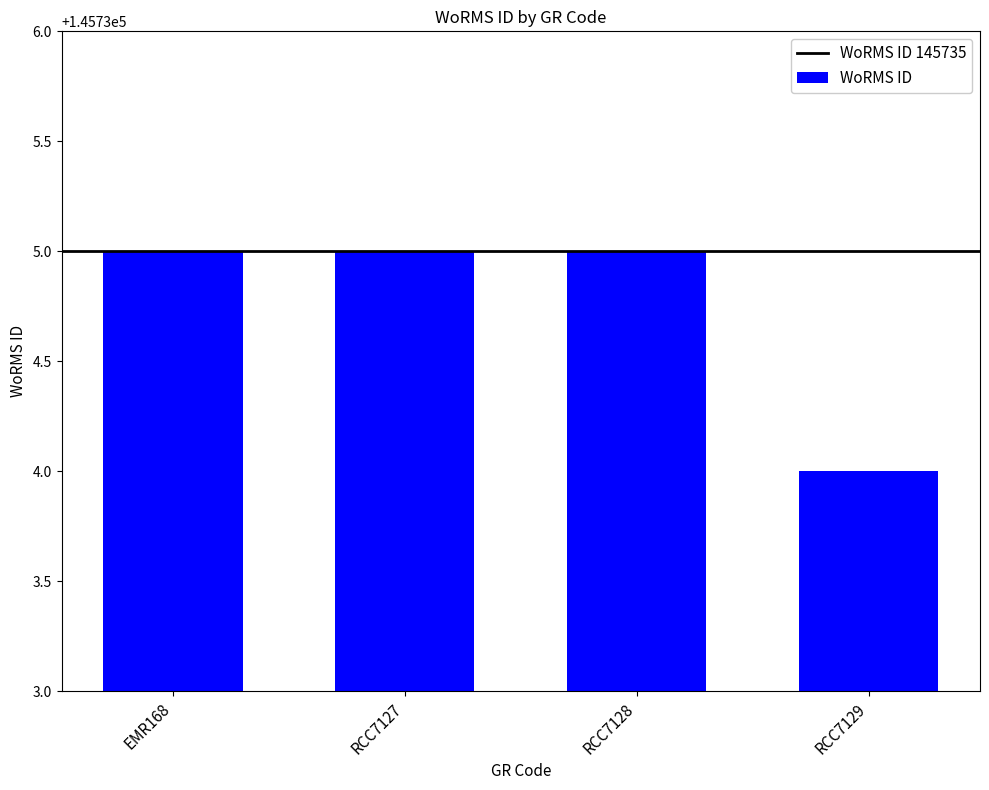

What value does the data have at RCC7129?

145734